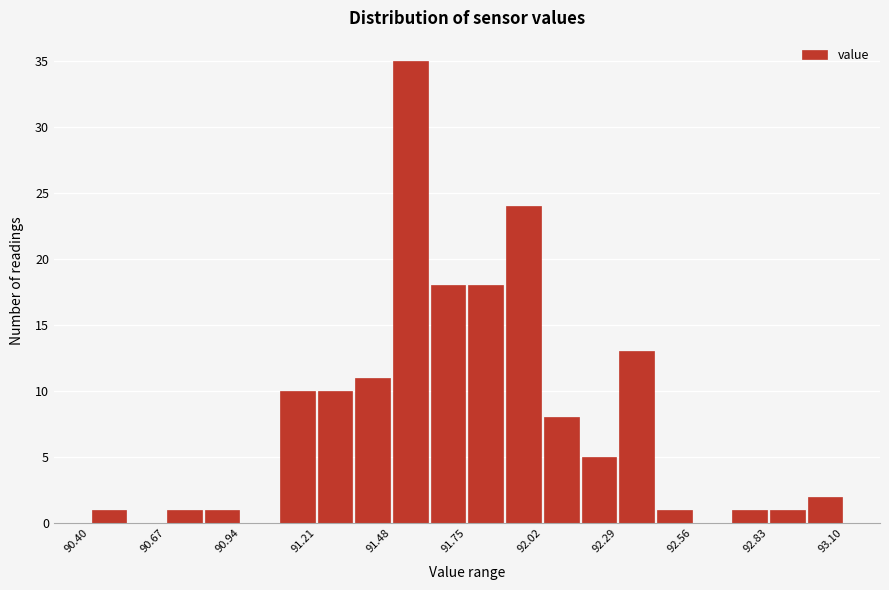

Around what value on the x-axis is the tallest bar? Give the approximate position of its centre, as read against the axis.

91.55